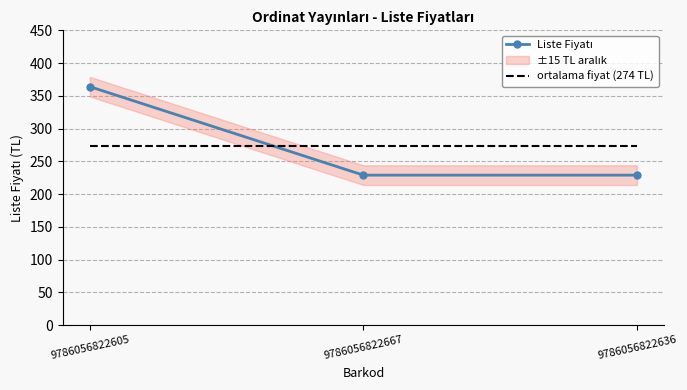

Which category has the lowest value across all series?

9786056822667